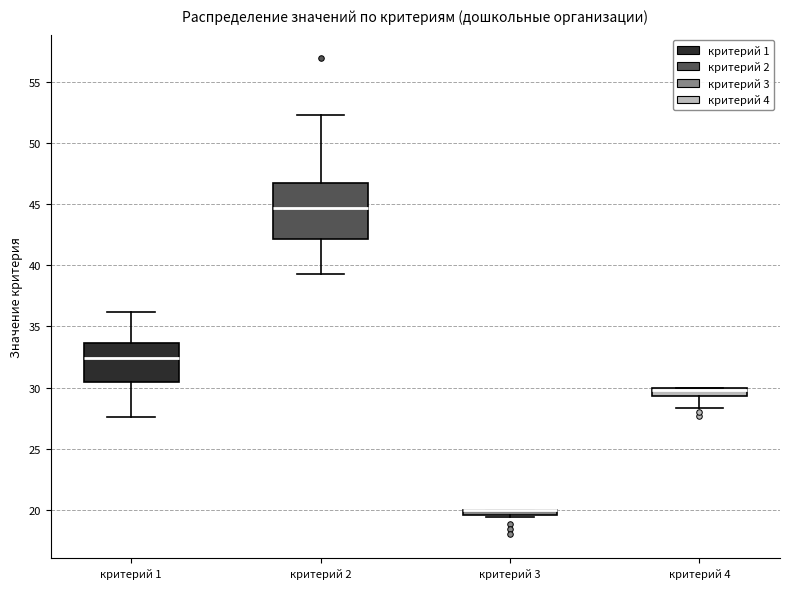

Where is the upper edge of the box for критерий 3 on the y-axis? The values are not printed on the chart, so give them approximately, as read against the axis.

20.0